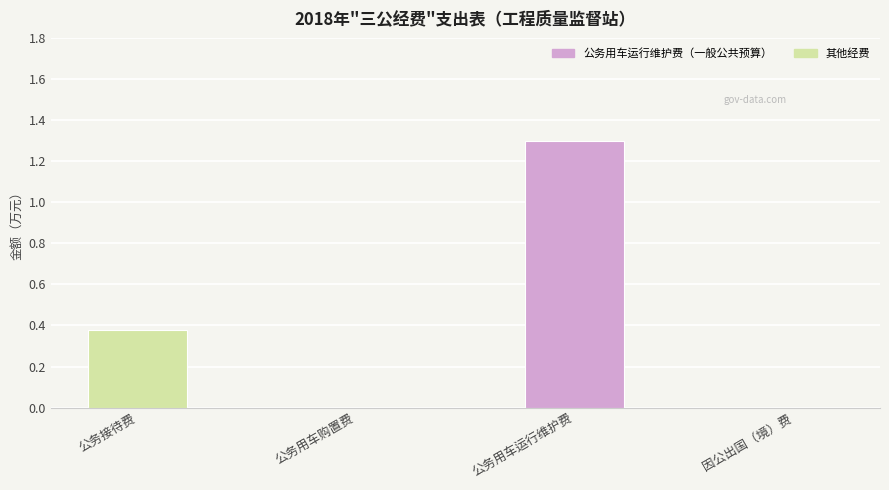

What is the change in value from 公务接待费 to 公务用车购置费?

-0.4